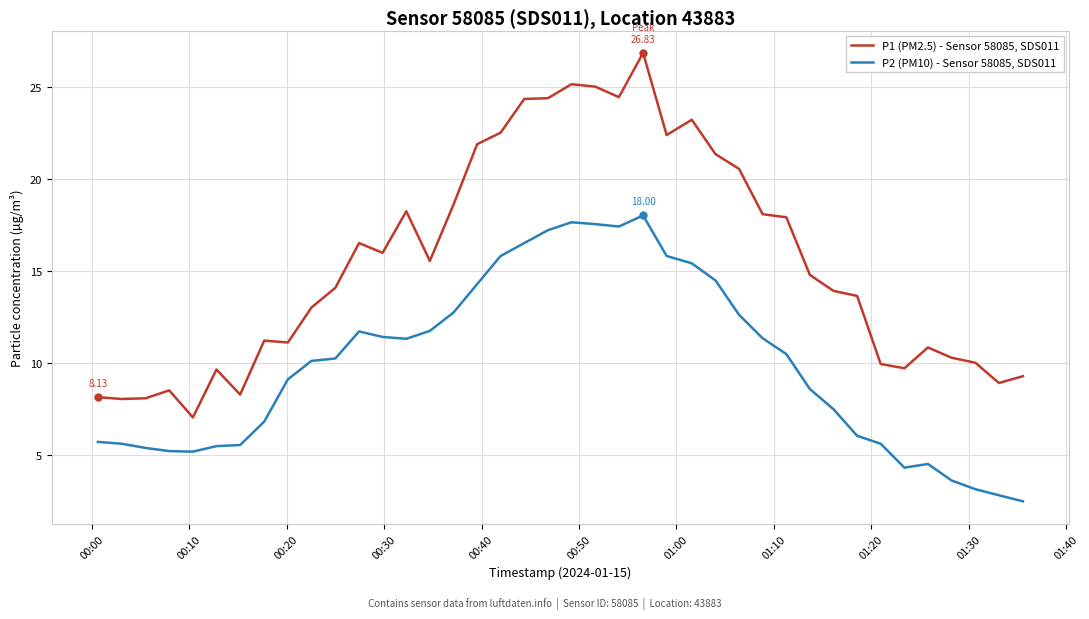

In P2 (PM10) - Sensor 58085, SDS011, how many points are higher than both neighbors (excluding endpoints)?

4